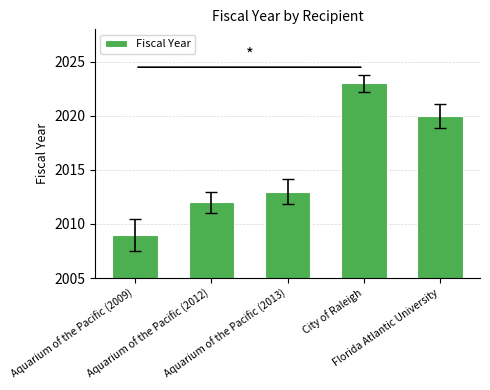

Rank the categories by value from highest to lowest.

City of Raleigh, Florida Atlantic University, Aquarium of the Pacific (2013), Aquarium of the Pacific (2012), Aquarium of the Pacific (2009)